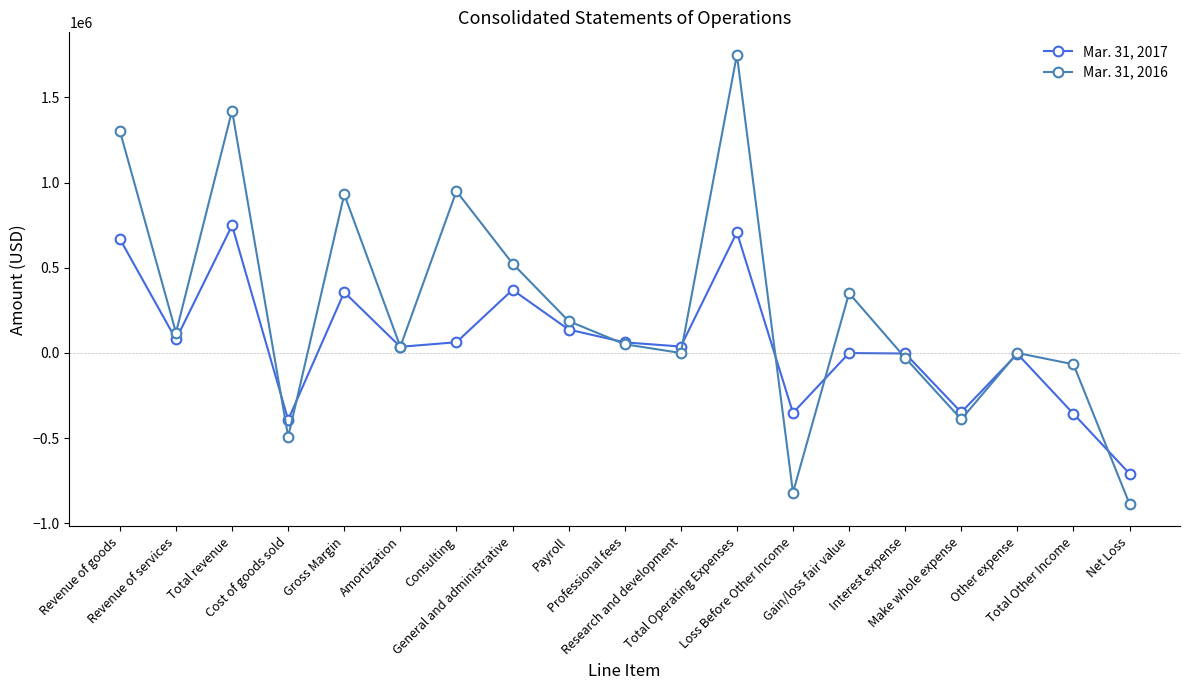

Between Payroll and Net Loss, which series saw the biggest shift?

Mar. 31, 2016